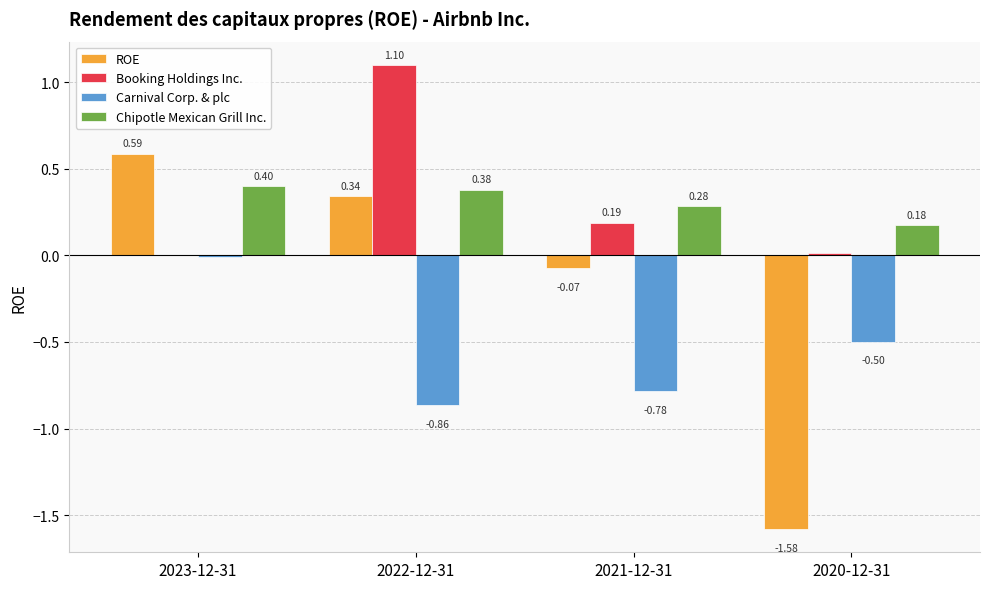

Is the value of Chipotle Mexican Grill Inc. at 2022-12-31 greater than the value of ROE at 2022-12-31?

Yes